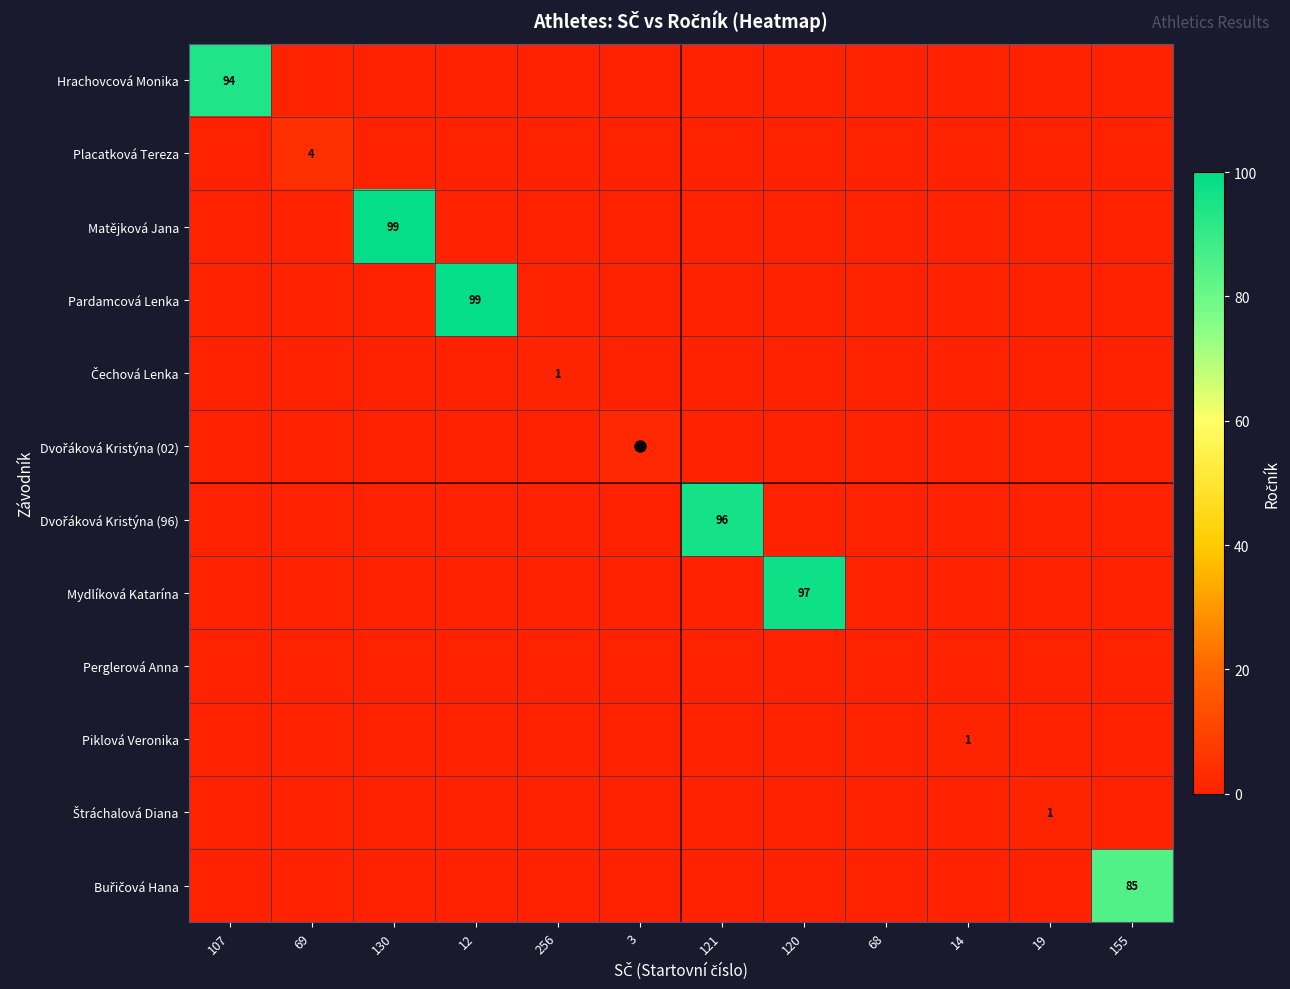

What is the total value across all series at 155?

85